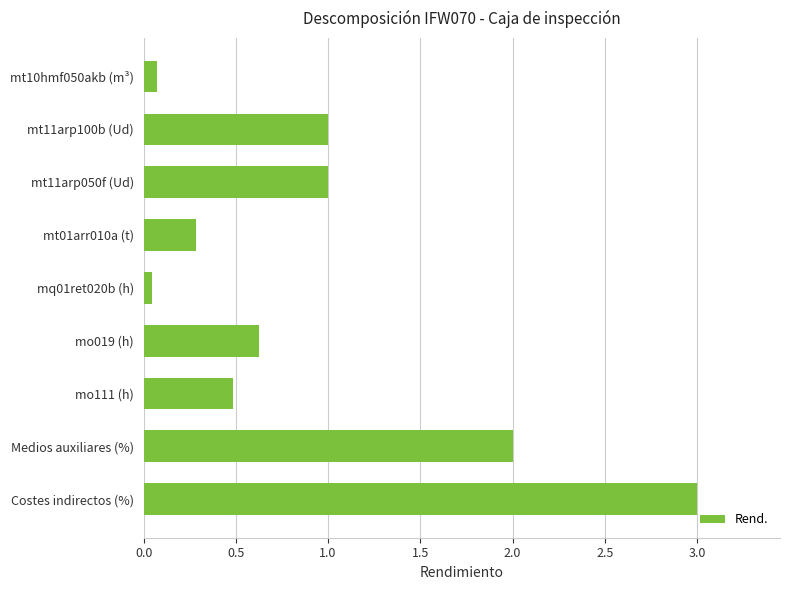

What is the average value?

0.9